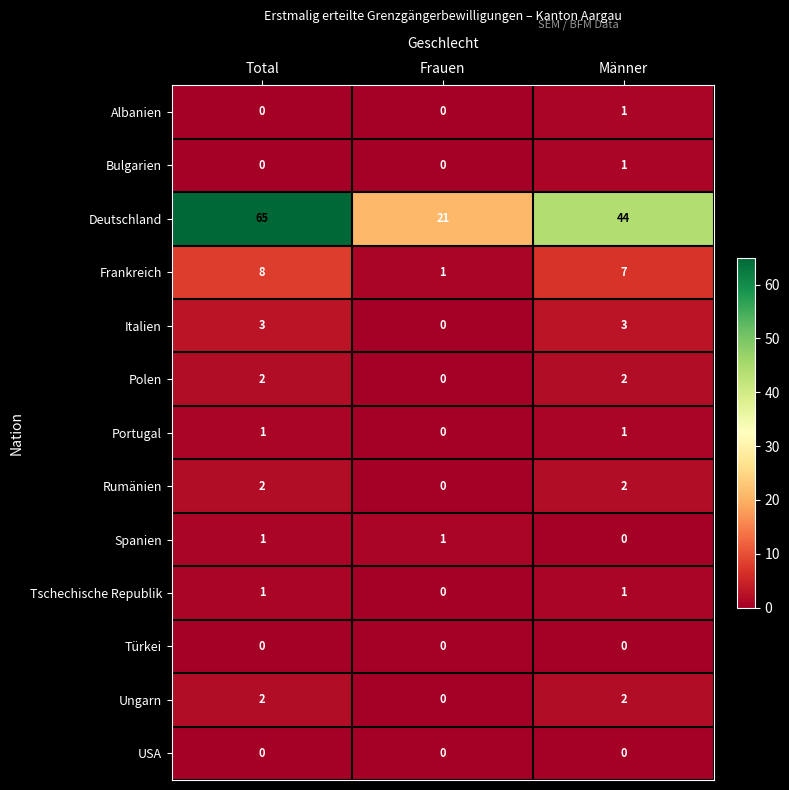

Is the value of Portugal at Männer greater than the value of Rumänien at Männer?

No